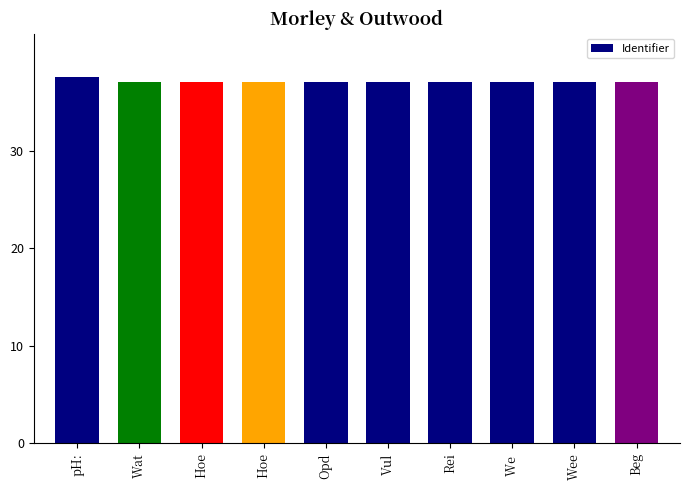

Rank the categories by value from highest to lowest.

pH:, Vul, Beg, Wee, We , Rei, Opd, Hoe, Hoe, Wat